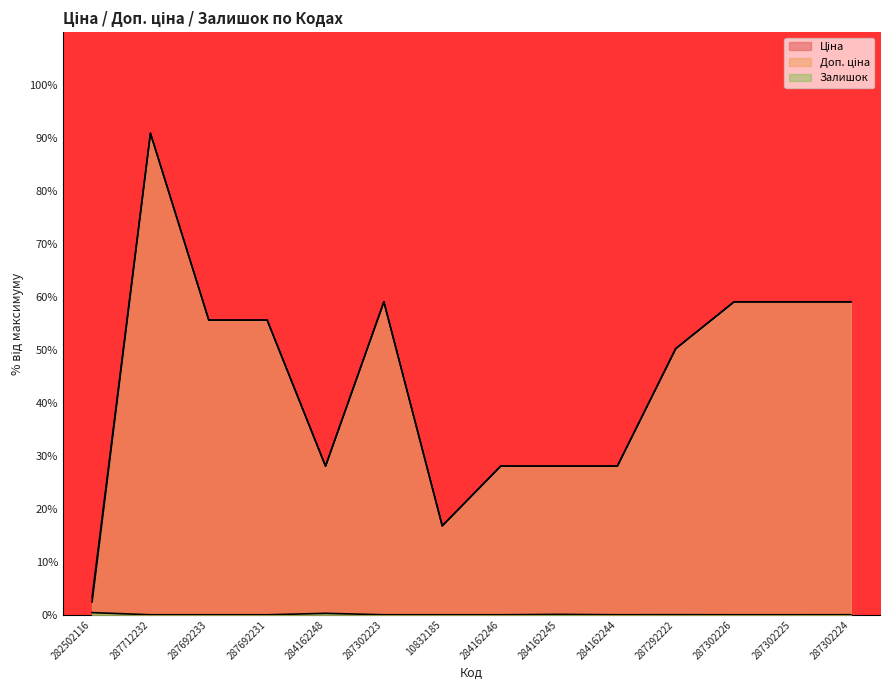

Which has a higher value, 287292222 or 287302223?

287302223